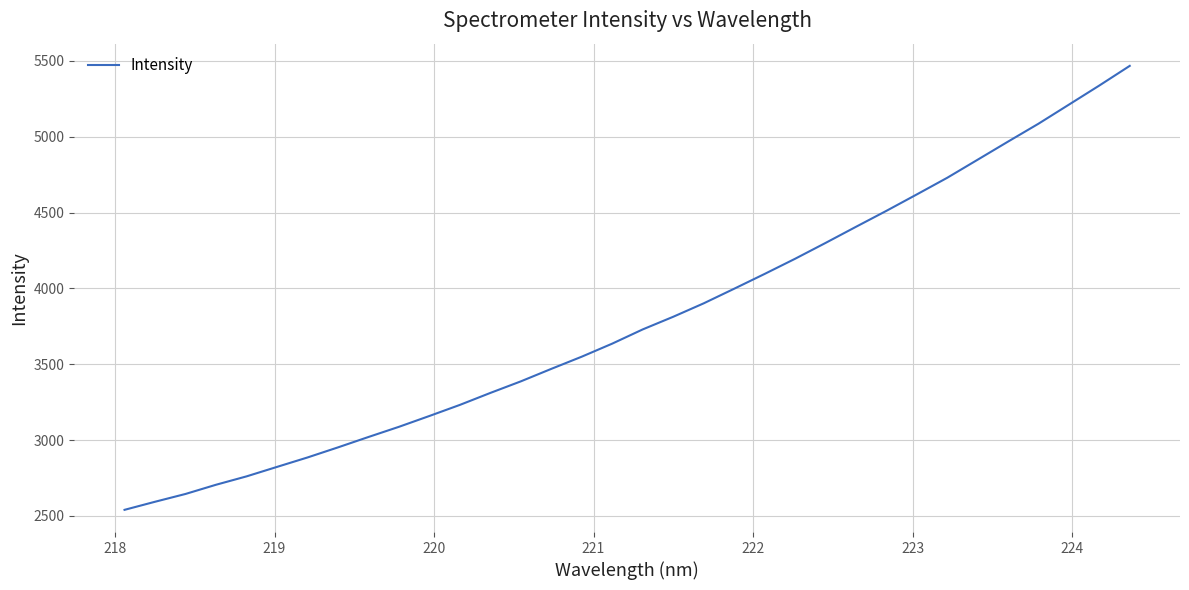

What is the minimum value shown in the chart?

2540.3